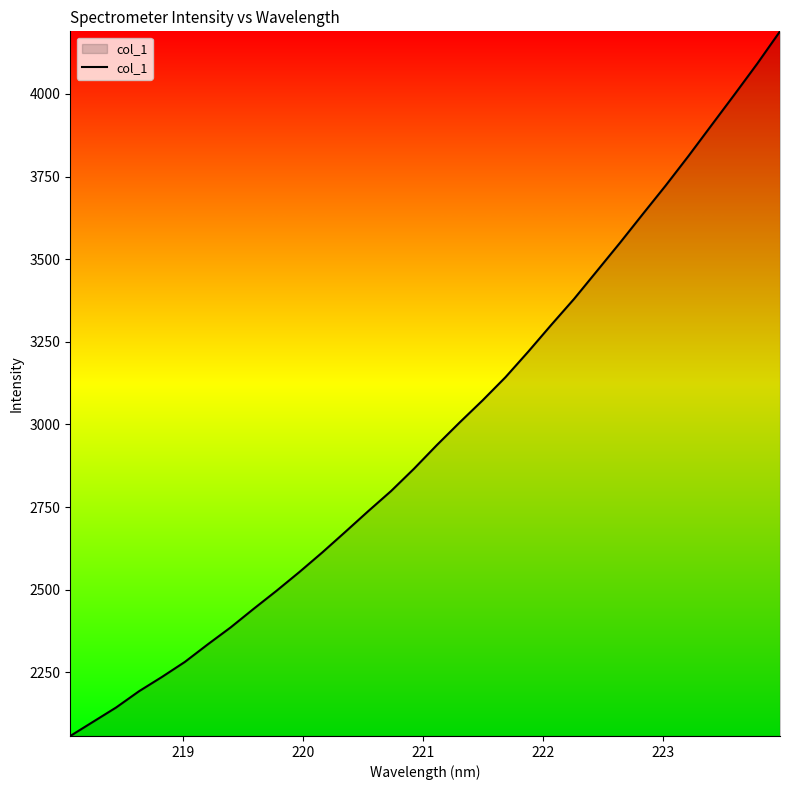

What is the minimum value shown in the chart?

2057.2